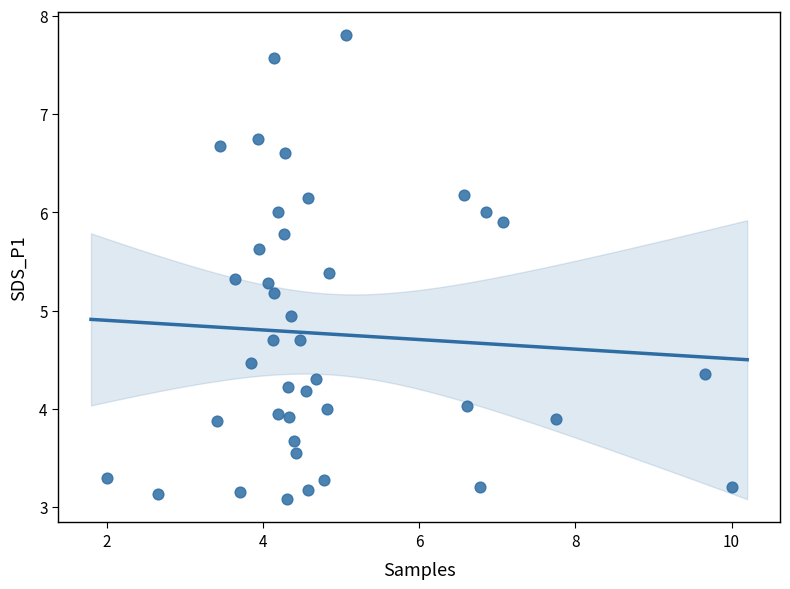

What is the range of Y values (max minus min)?

4.7